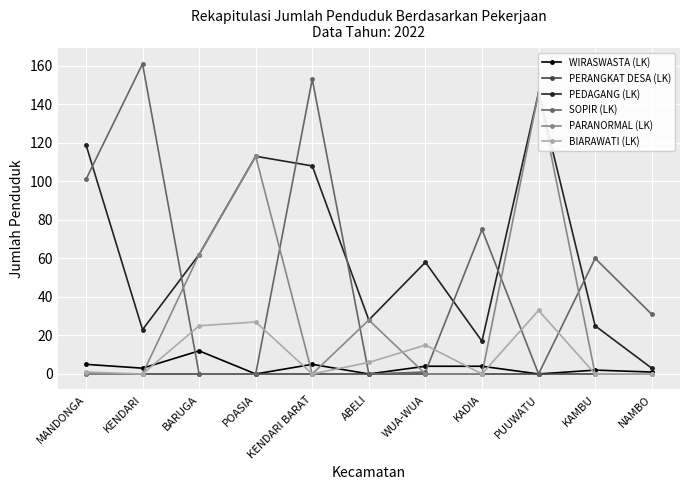

List the series in order of their peak value, lowest first.

PERANGKAT DESA (LK), WIRASWASTA (LK), BIARAWATI (LK), PEDAGANG (LK), PARANORMAL (LK), SOPIR (LK)